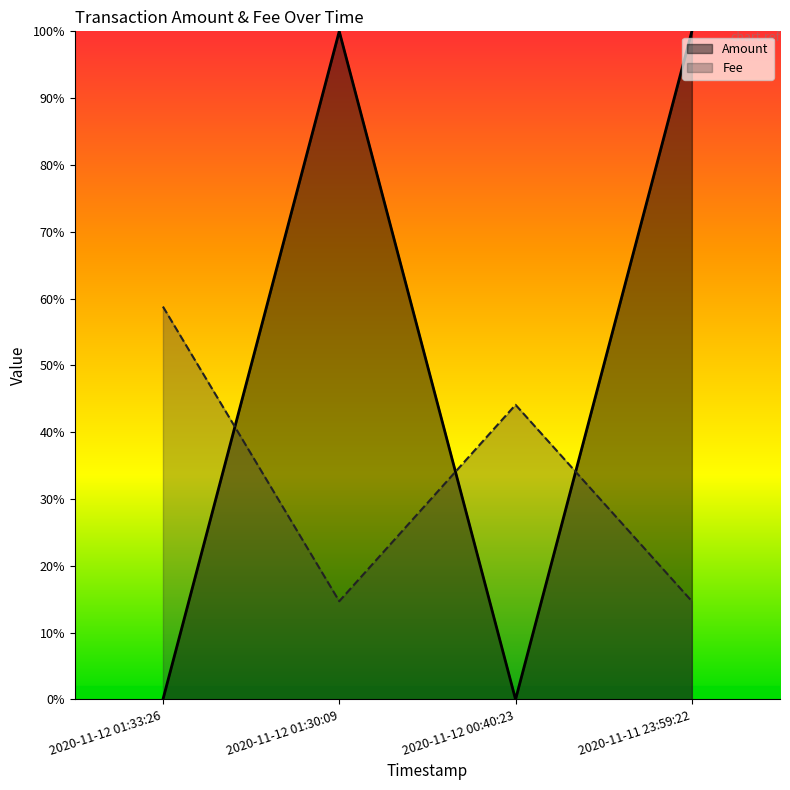

What is the difference between the highest and lowest values at 2020-11-12 01:33:26?

0.6